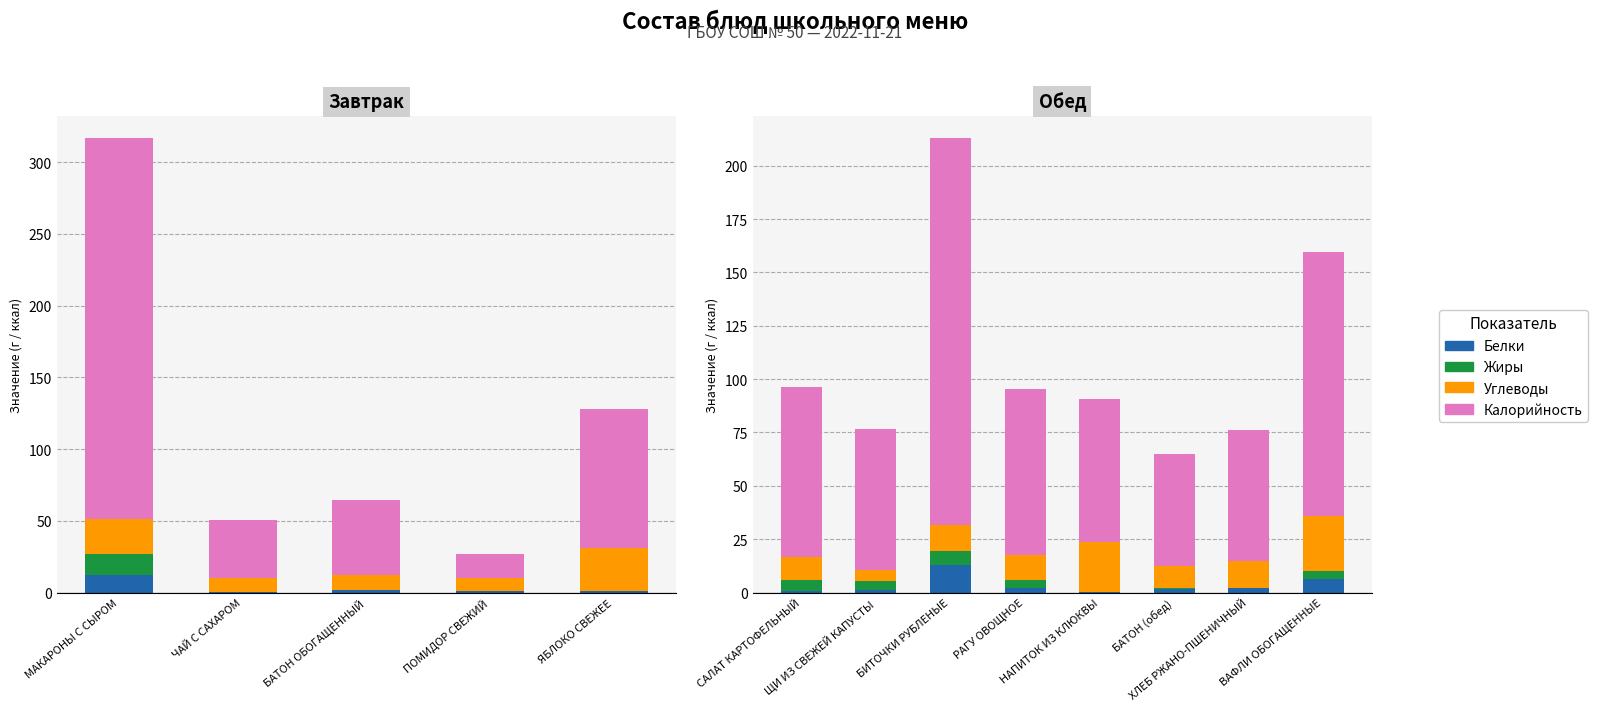

How many distinct data groups are displayed?

4